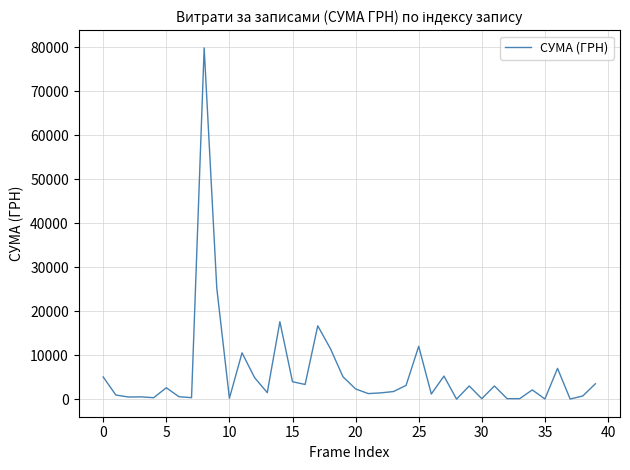

What is the difference between the maximum and minimum values?

79855.8